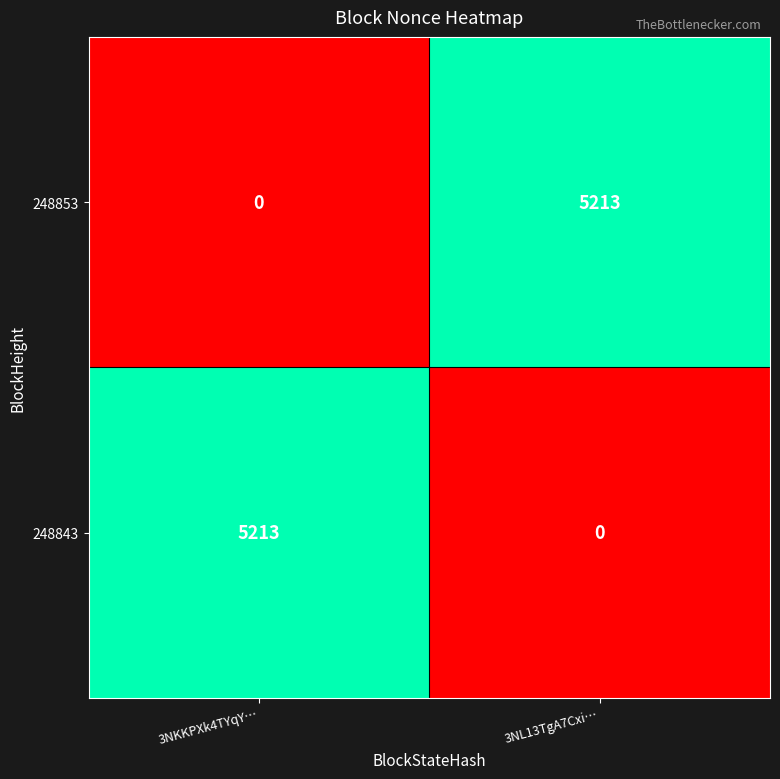

What is the difference between the highest and lowest values at 3NKKPXk4TYqY…?

5213